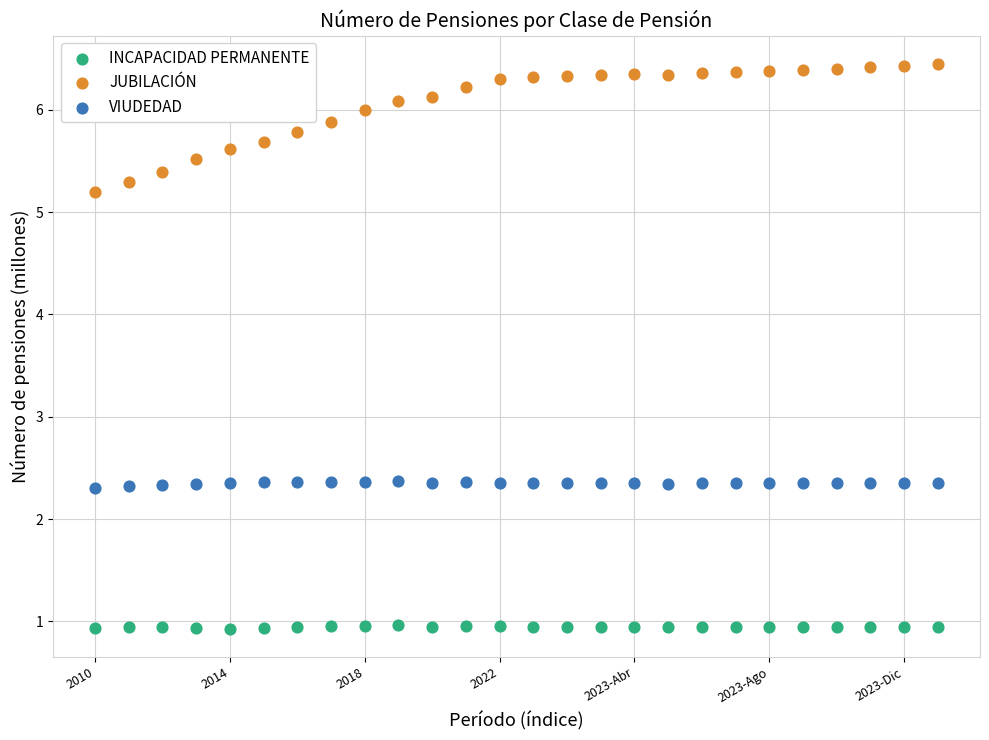

Which series has the widest spread of Y values?

JUBILACIÓN